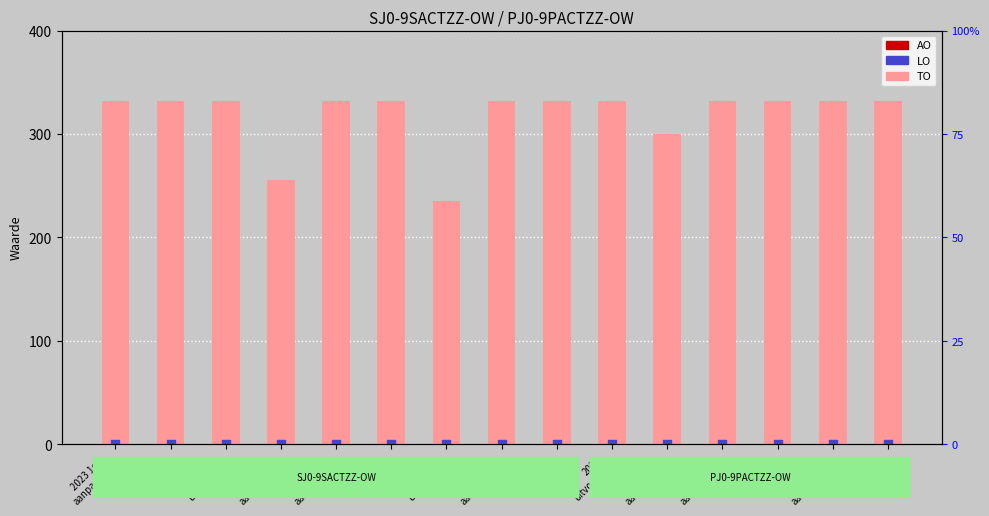

Which series has the largest Y range (max minus min)?

TO